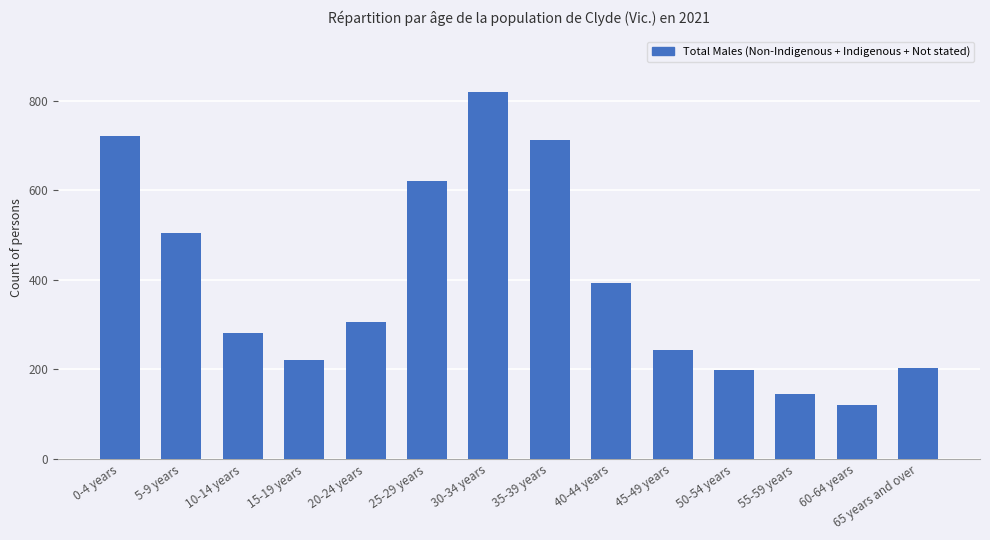

Between 10-14 years and 60-64 years, which is larger?

10-14 years